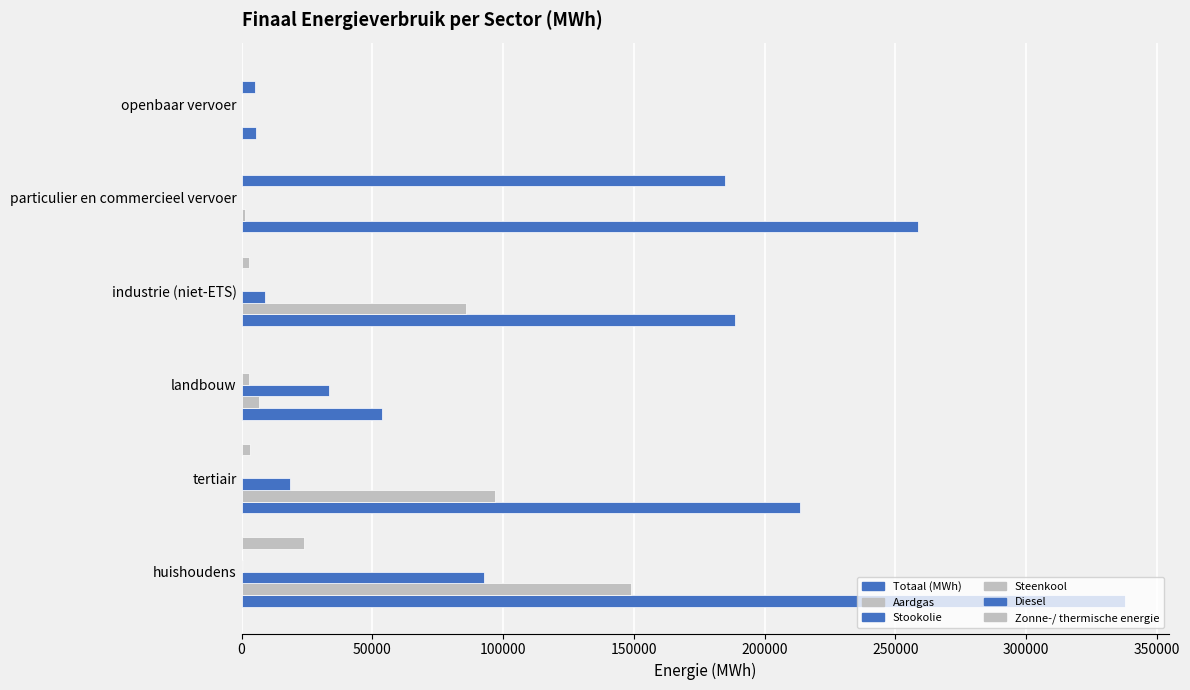

Reading left to right, what are all the values shown in this chart?

Totaal (MWh): 337879.9	213377.0	53511.5	188674.0	258759.6	5414.7
Aardgas: 148736.4	96754.0	6470.0	85969.1	1164.9	0.0
Stookolie: 92595.7	18352.8	33474.8	8756.6	0.0	0.0
Steenkool: 527.7	0.1	2688.9	110.3	0.0	0.0
Diesel: 0.0	0.0	0.0	0.0	184925.6	5044.5
Zonne-/ thermische energie: 23669.1	3198.4	0.0	2998.4	0.0	0.0